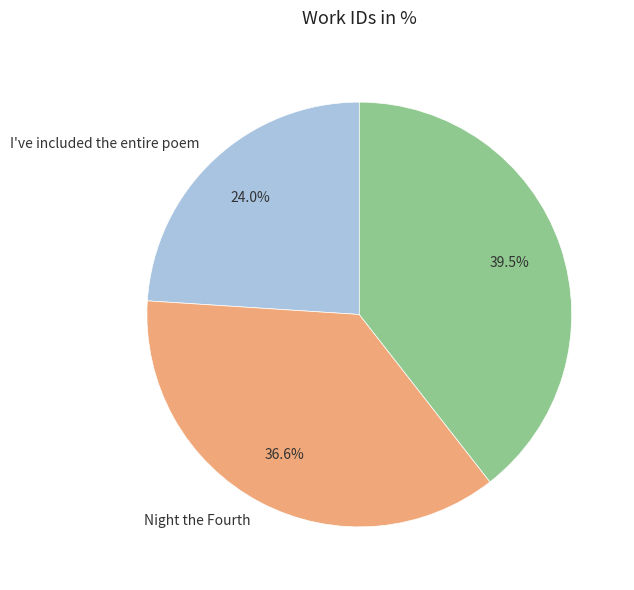

Does any single category account for the majority?

No